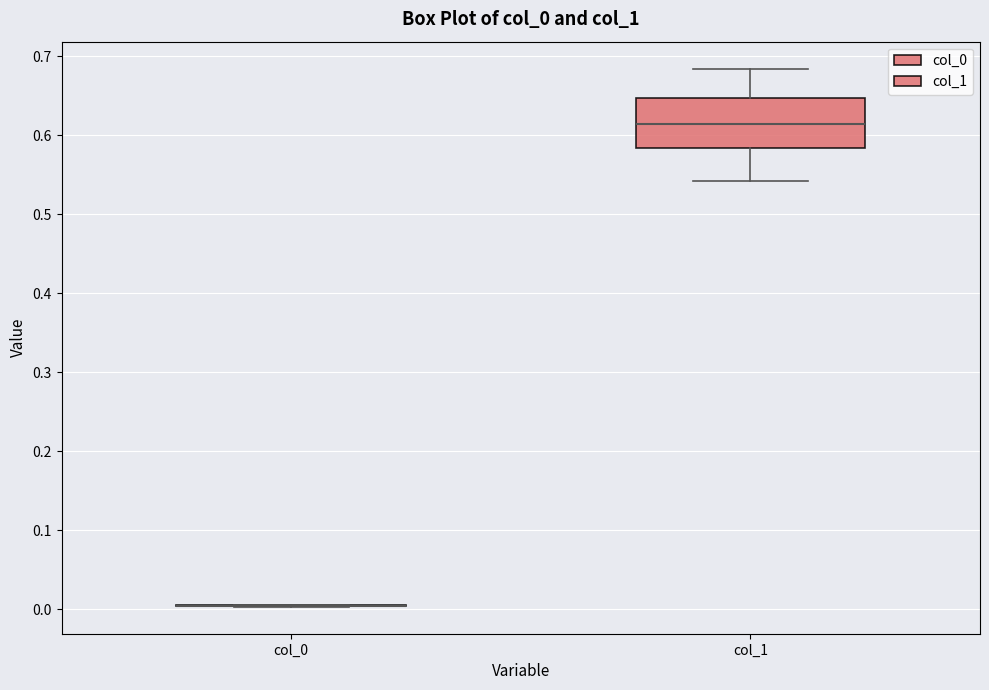

Reading left to right, read every box against the y-axis: the position of its median line, the range the box covers, and the ends of its whiskers. The values are not printed on the chart, so give them approximately, as read against the axis.

col_0: box collapsed to a line at 0.00, whiskers 0.00 to 0.01
col_1: median 0.61, box 0.58 to 0.65, whiskers 0.54 to 0.68